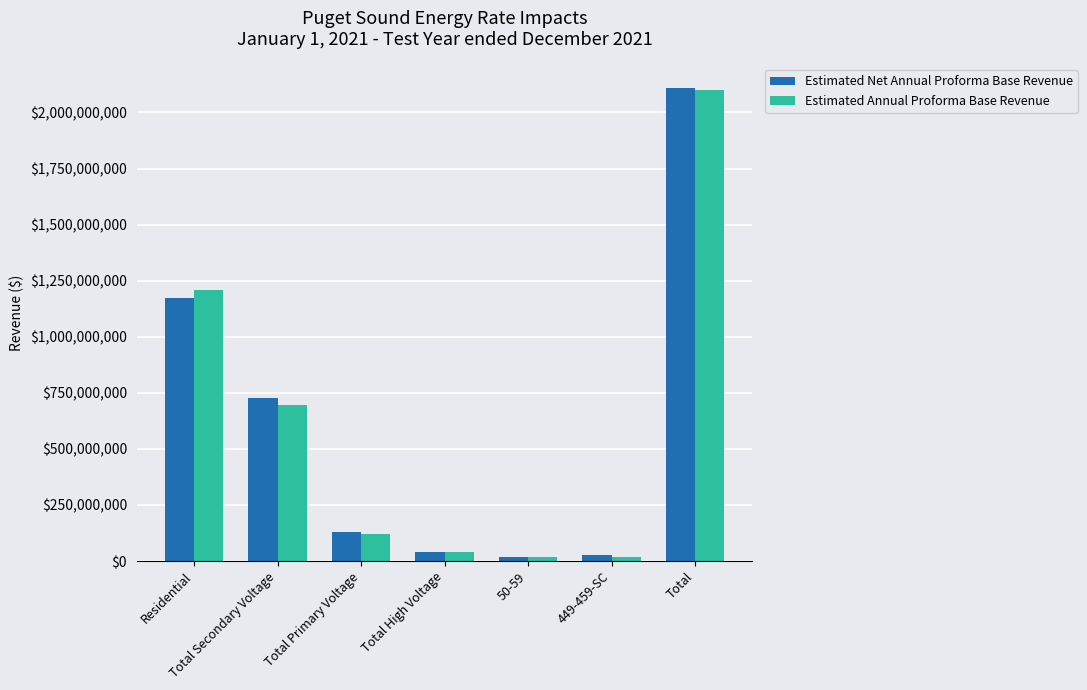

How many data points in Estimated Annual Proforma Base Revenue are less than 120714000?

3